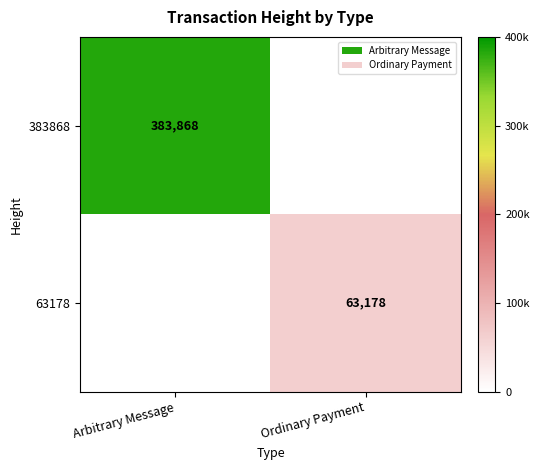

How many distinct data groups are displayed?

2